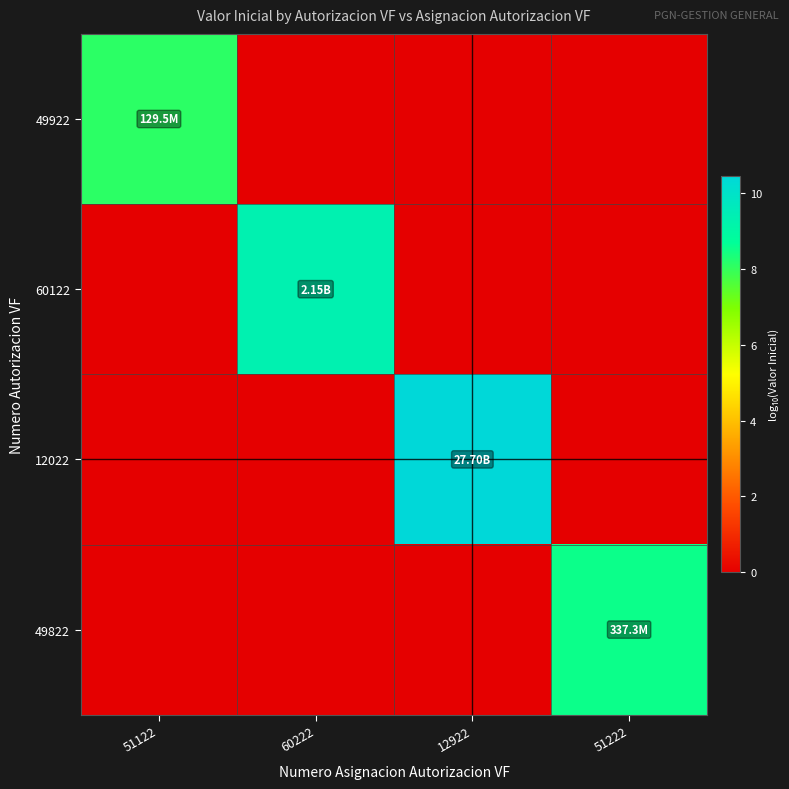

At how many categories does at least one series exceed 2?

4